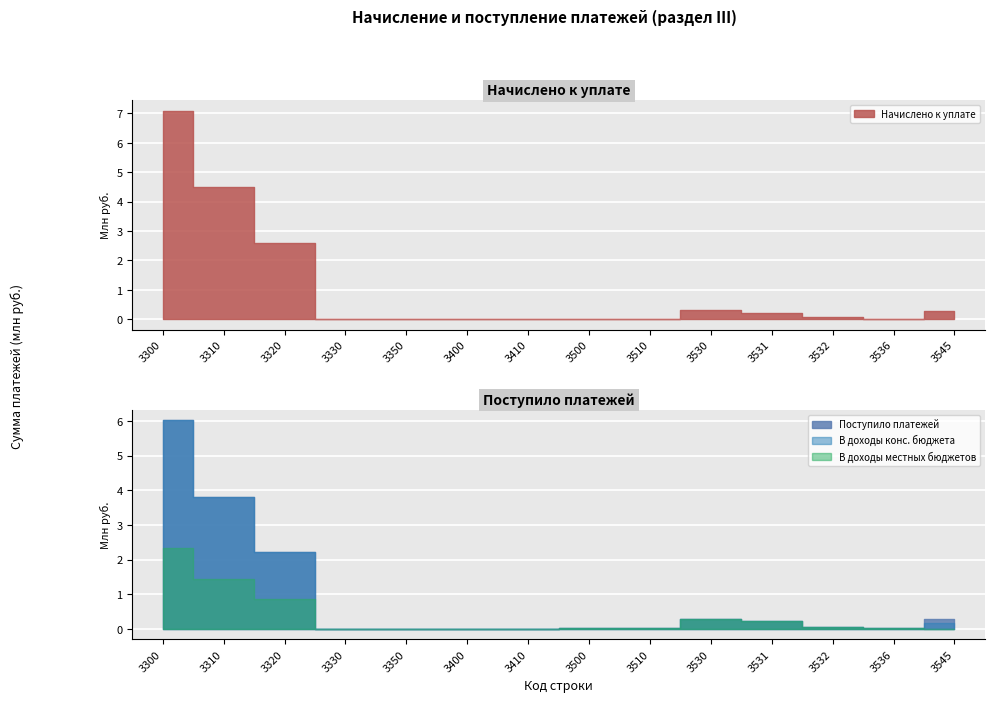

Rank the series by their maximum value, from highest to lowest.

Начислено к уплате, Поступило платежей, В доходы конс. бюджета, В доходы местных бюджетов